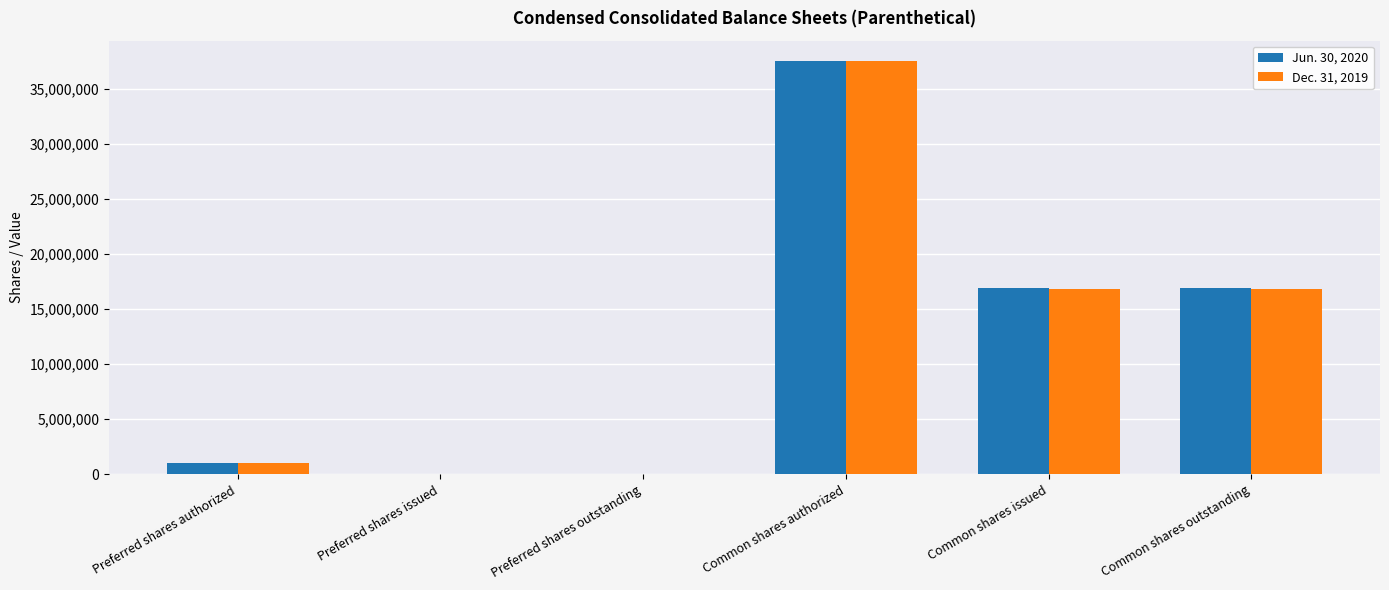

The value of Jun. 30, 2020 at Common shares outstanding is 16896626. True or false?

True